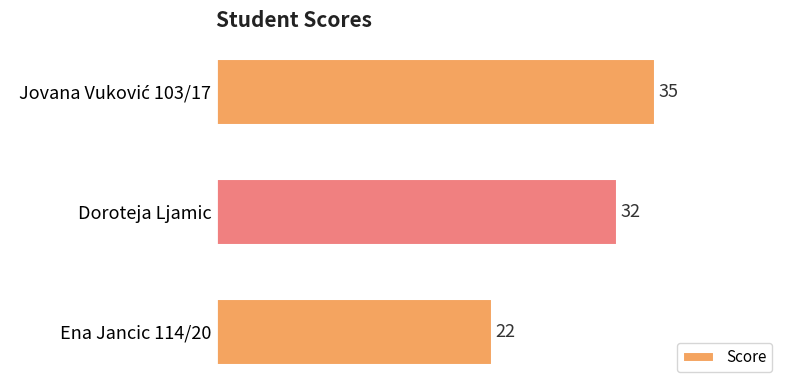

Reading top to bottom, list all the values displayed in this chart.

35	32	22